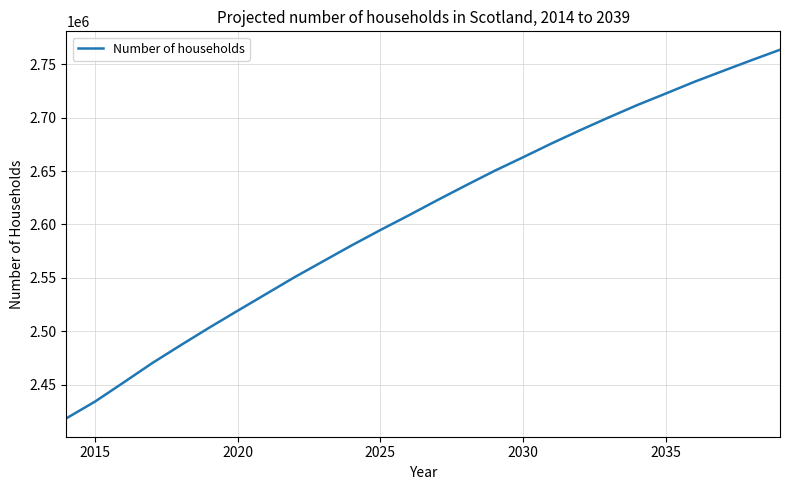

What is the average value?

2607152.9